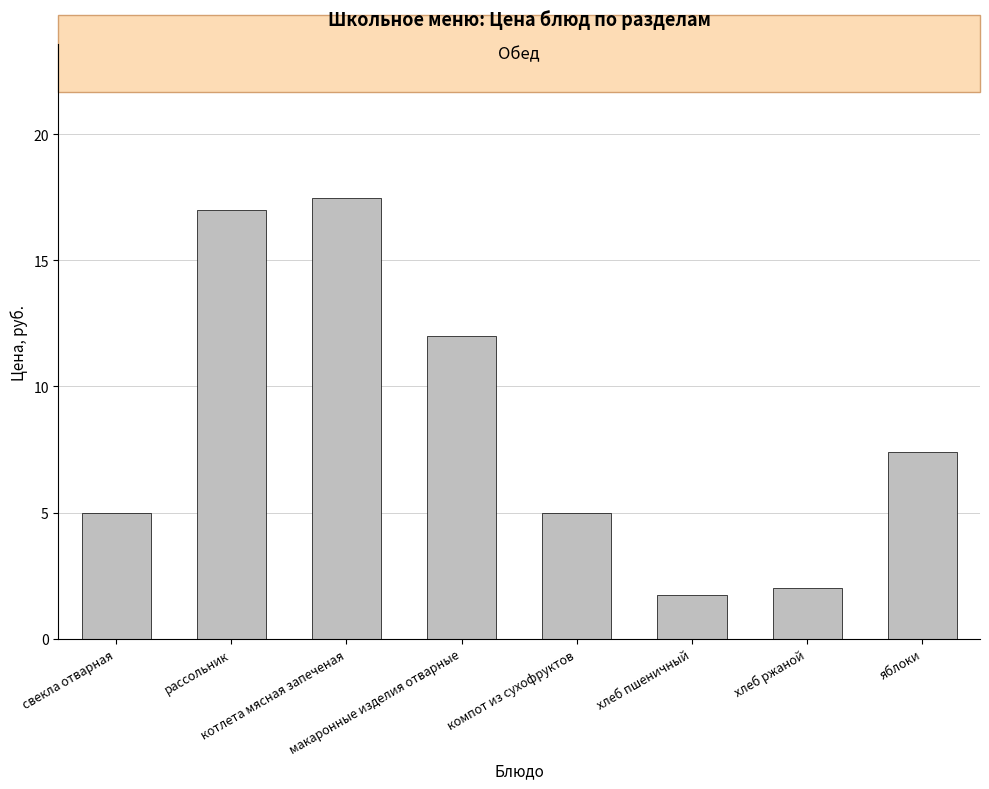

At which label does the data first exceed 7?

рассольник